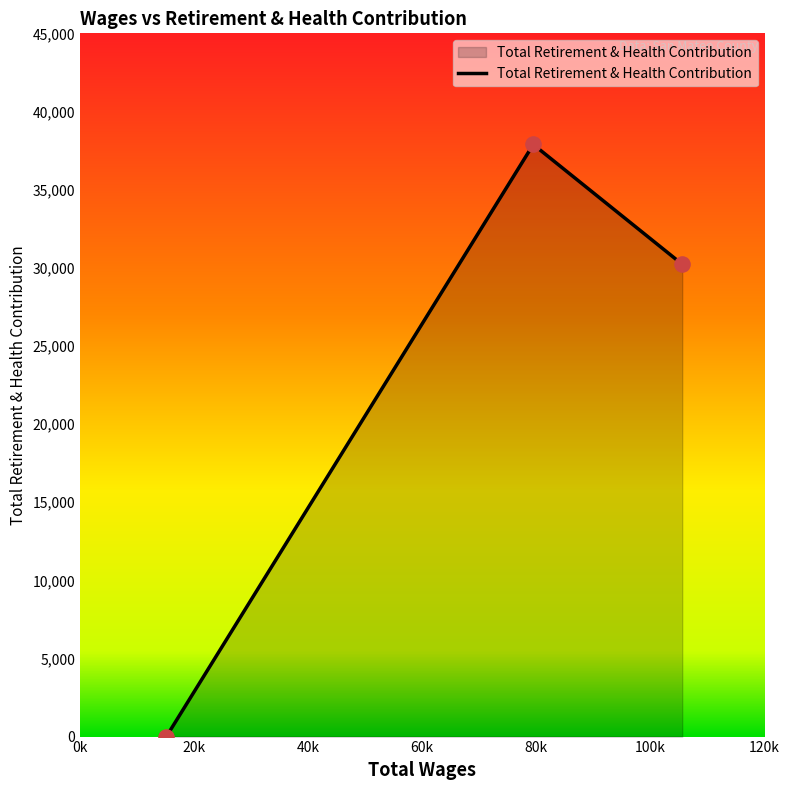

What is the maximum value shown in the chart?

37887